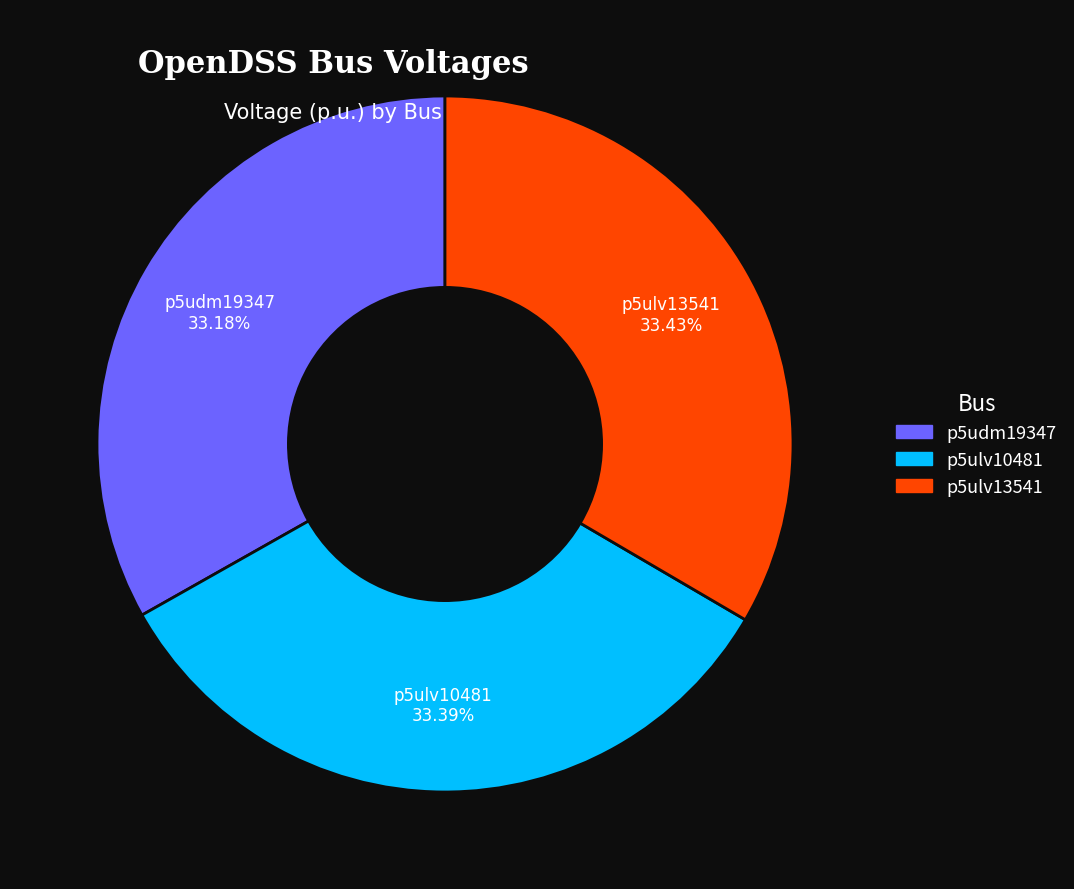

What is the ratio of the value at p5ulv13541 to the value at p5udm19347?

1.0